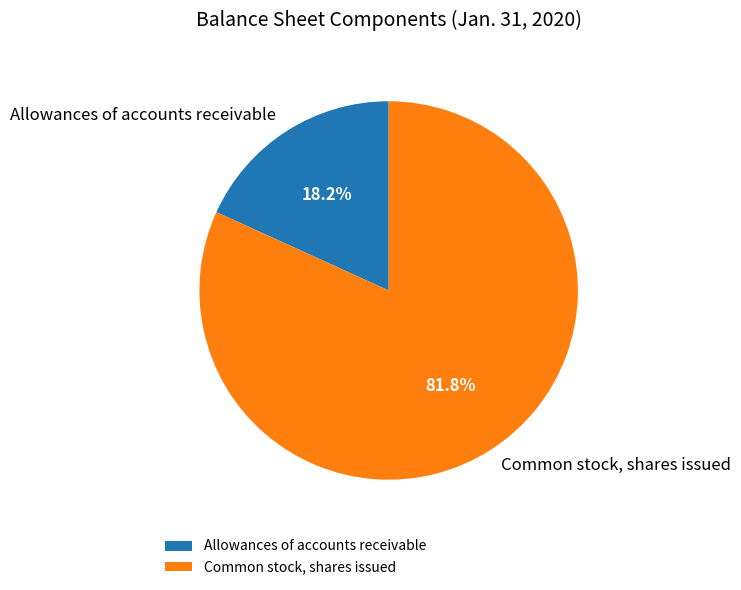

What is the ratio of the value at Common stock, shares issued to the value at Allowances of accounts receivable?

4.5